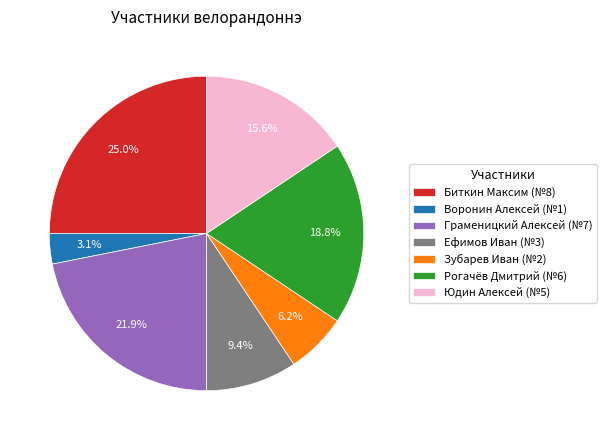

To the nearest percent, what percentage of the pie is Воронин Алексей?

3%